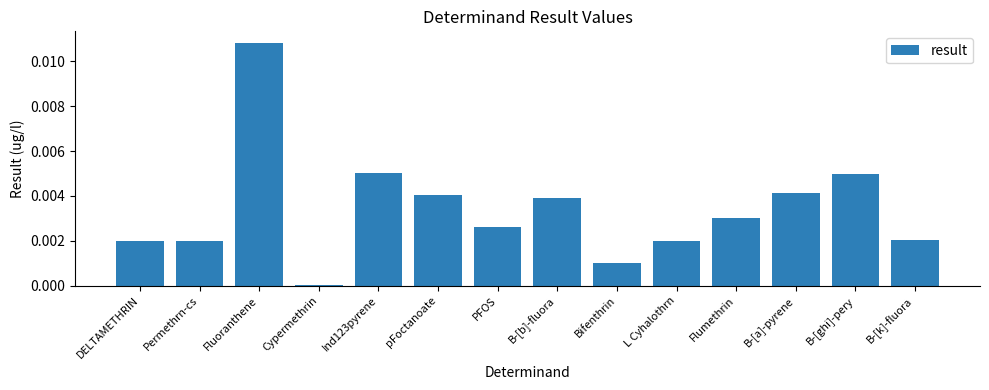

At which category does the chart reach its peak across all series?

Fluoranthene